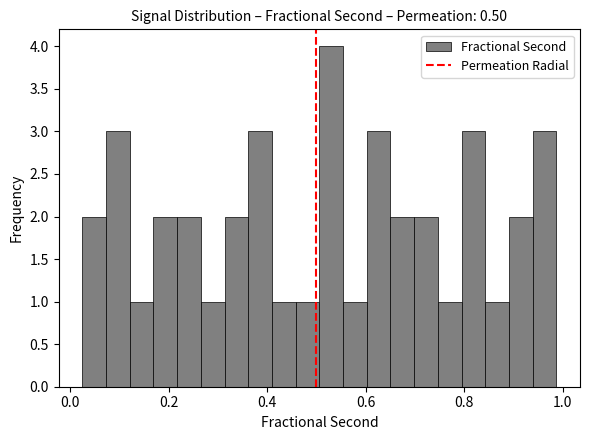

Around what value on the x-axis is the tallest bar? Give the approximate position of its centre, as read against the axis.

0.52